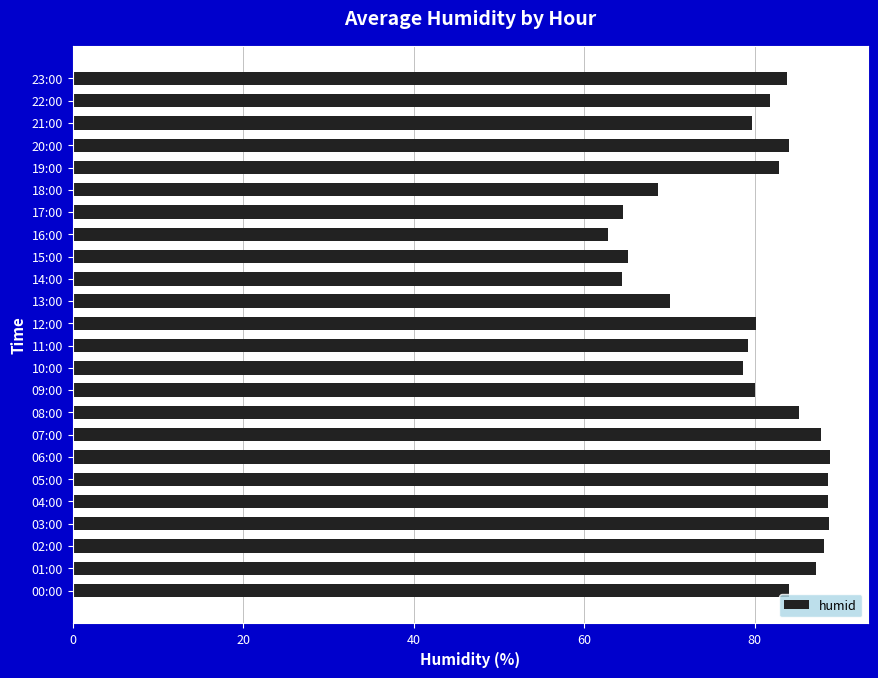

Read the value at 06:00.

88.9